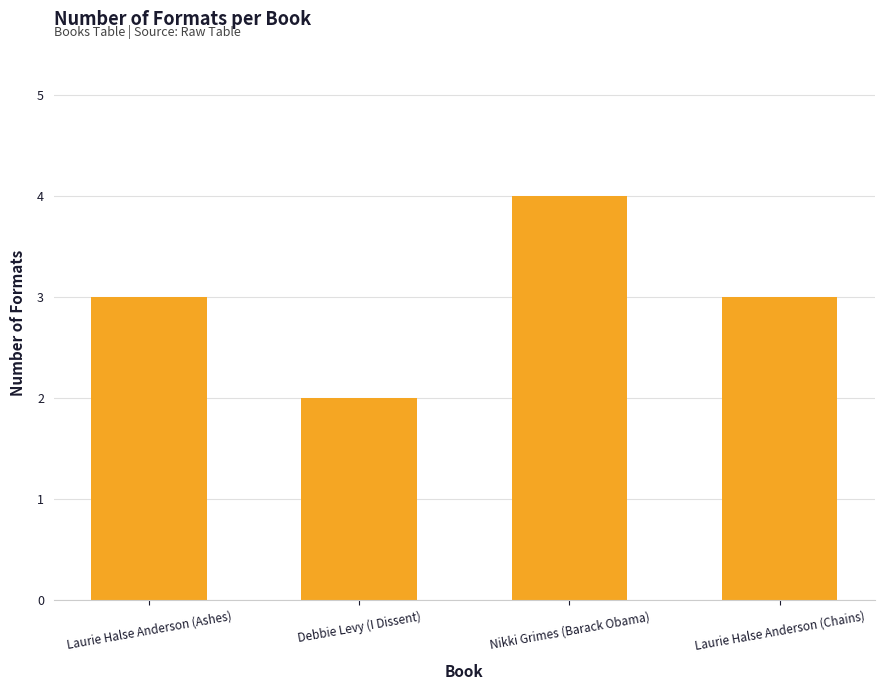

What is the sum of the values at Laurie Halse Anderson (Ashes) and Laurie Halse Anderson (Chains)?

6